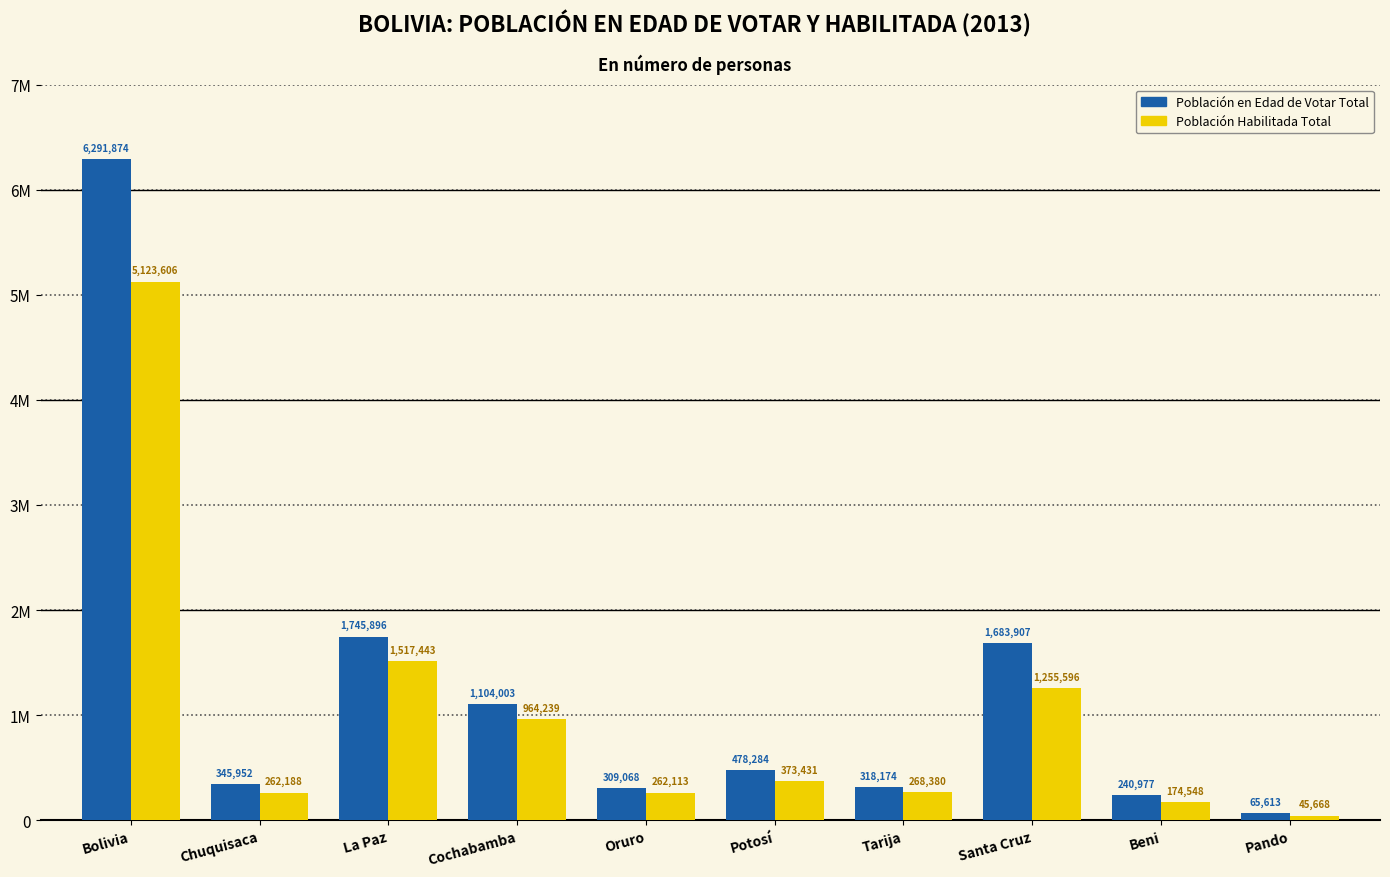

Rank the series by their average value, from lowest to highest.

Población Habilitada Total, Población en Edad de Votar Total